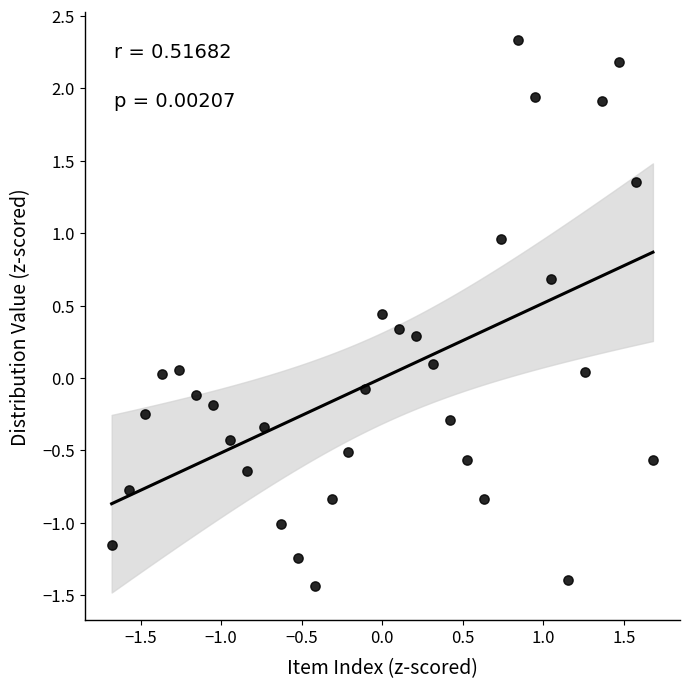

What is the range of X values (max minus min)?

3.4